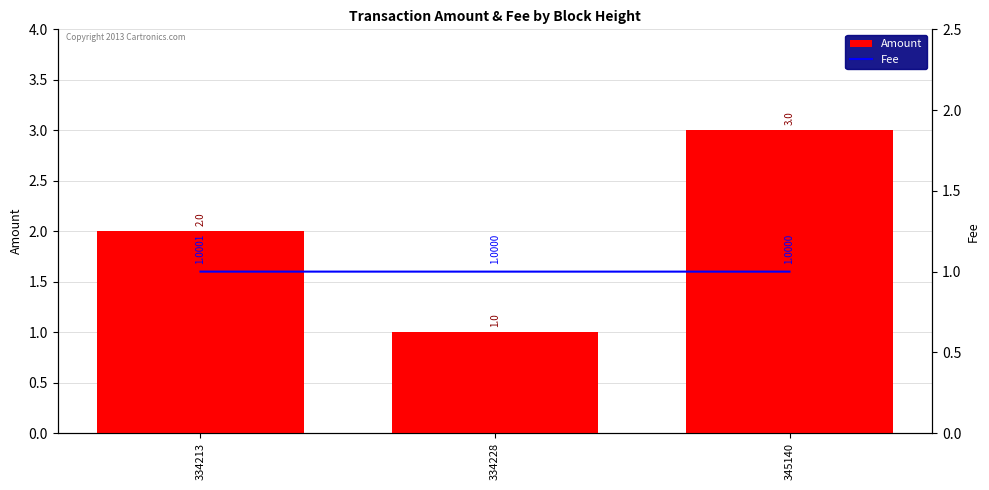

What are all the series names shown in the legend?

Amount, Fee